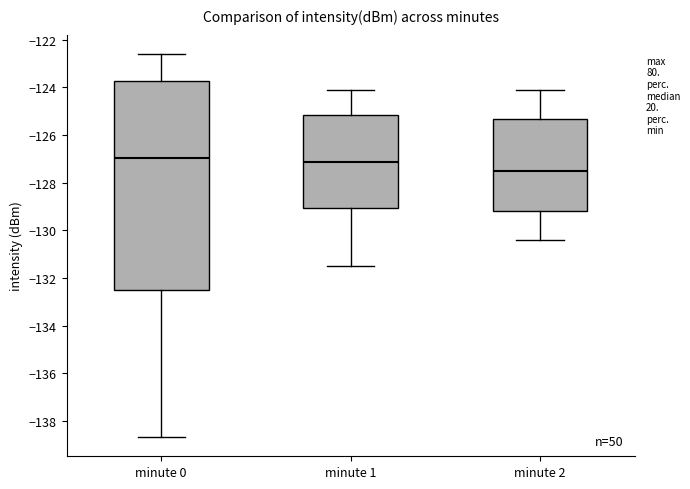

Which box is the tallest, from its lower edge to its upper edge?

minute 0